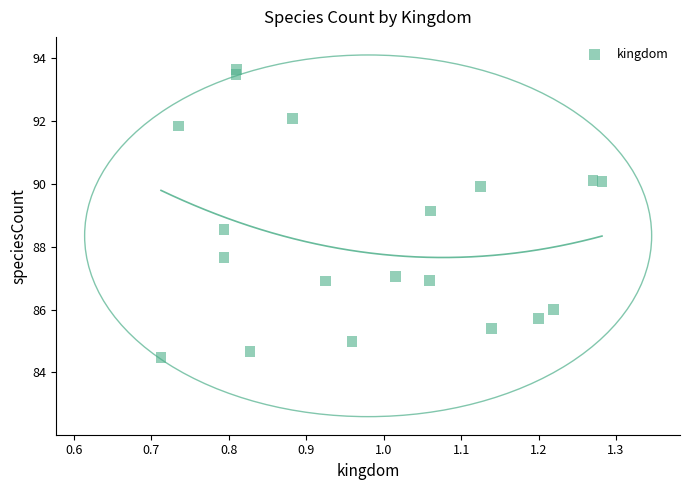

What is the range of X values (max minus min)?

0.6